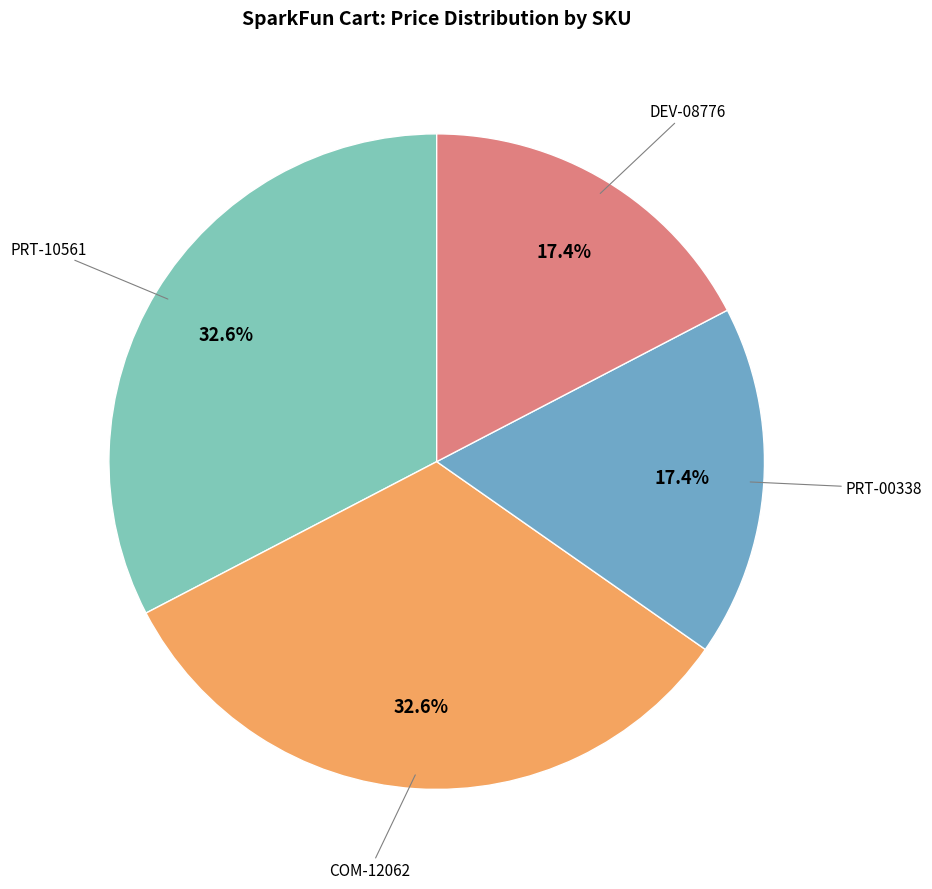

Does any single category account for the majority?

No